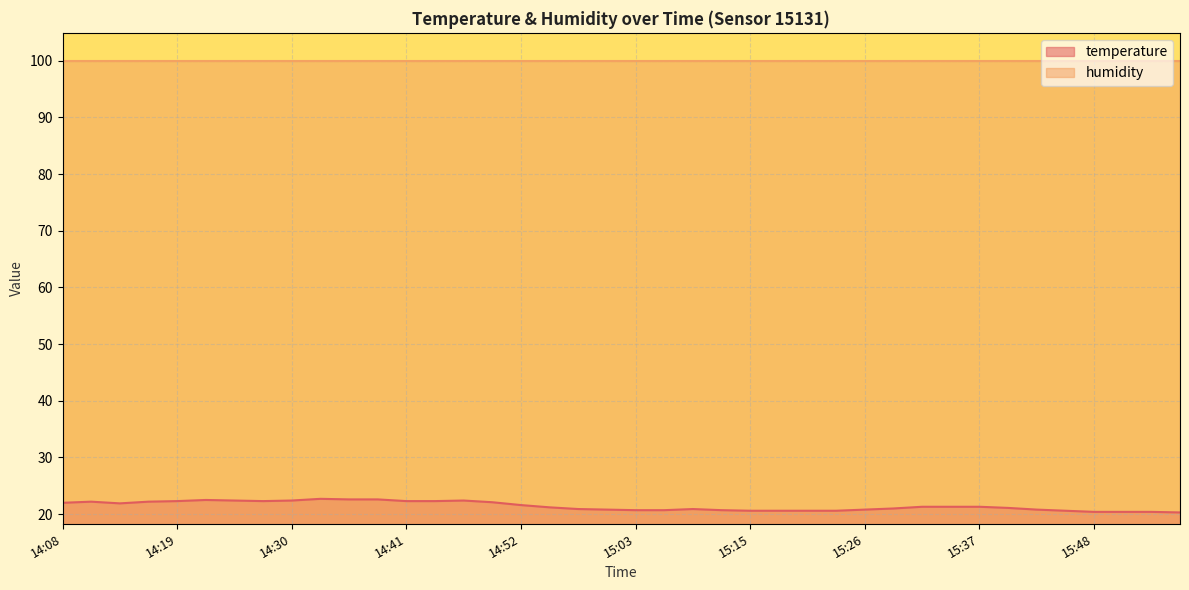

What is the value of the 2nd point from the left?

22.2